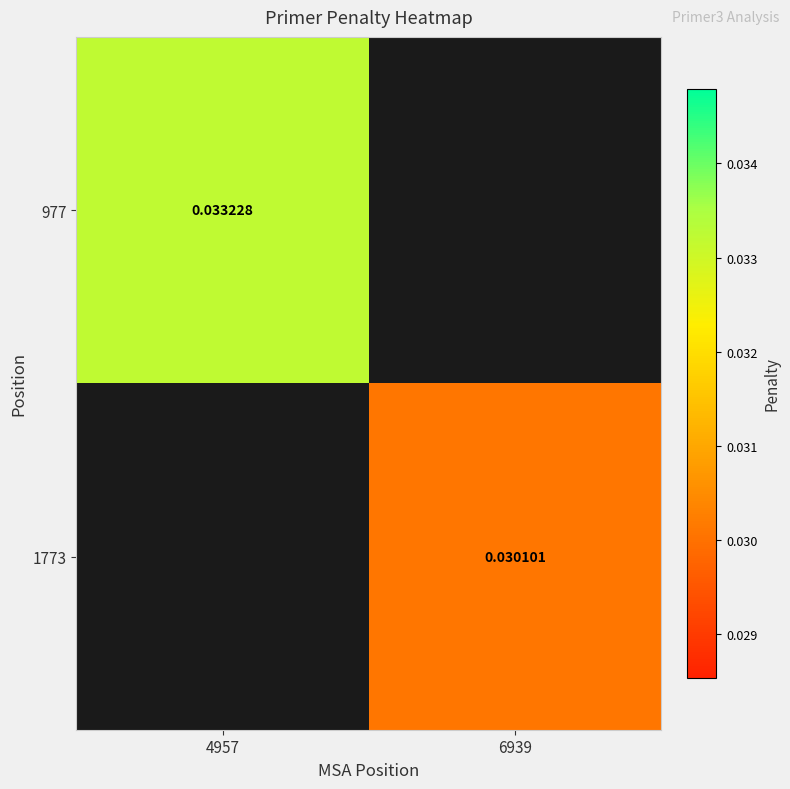

At 6939, list the series in order from smallest to largest.

977, 1773